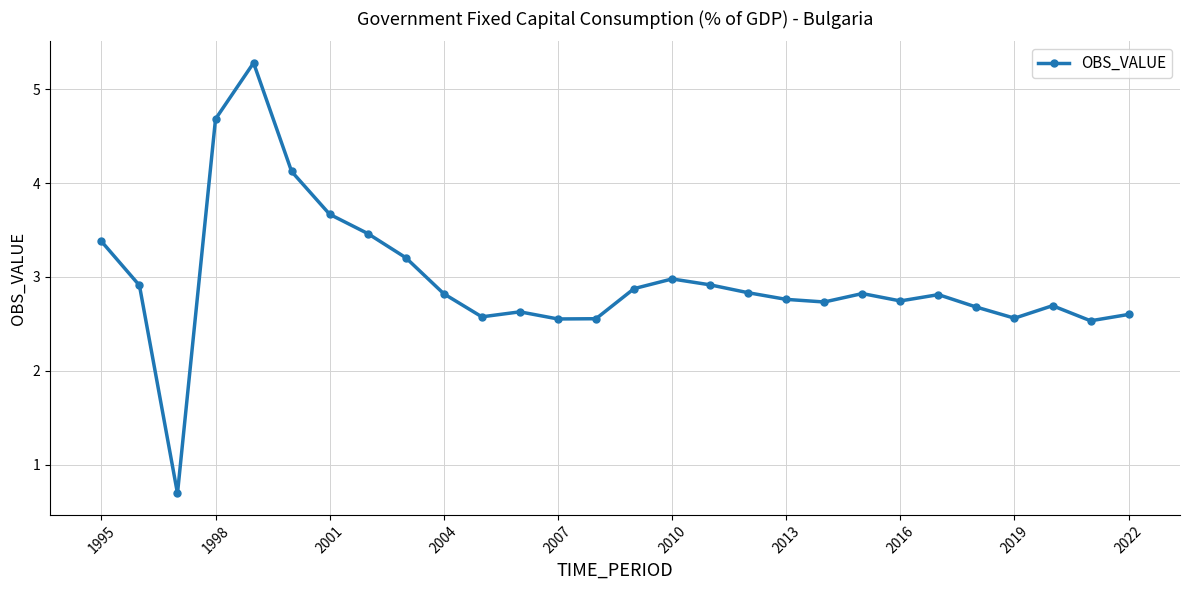

What is the value of the 26th point from the left?

2.7